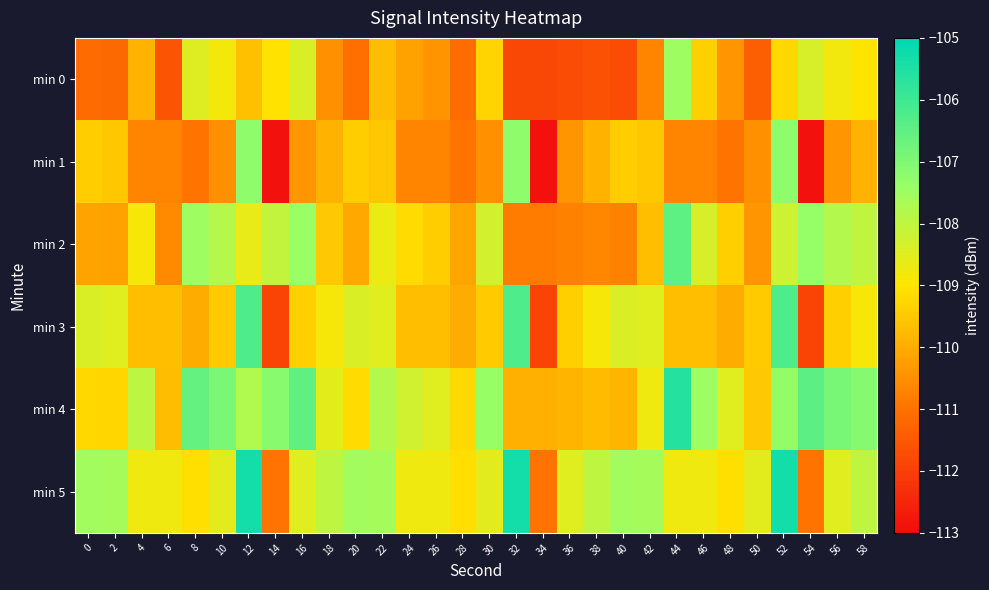

Between 58 and 52, which is larger?

58